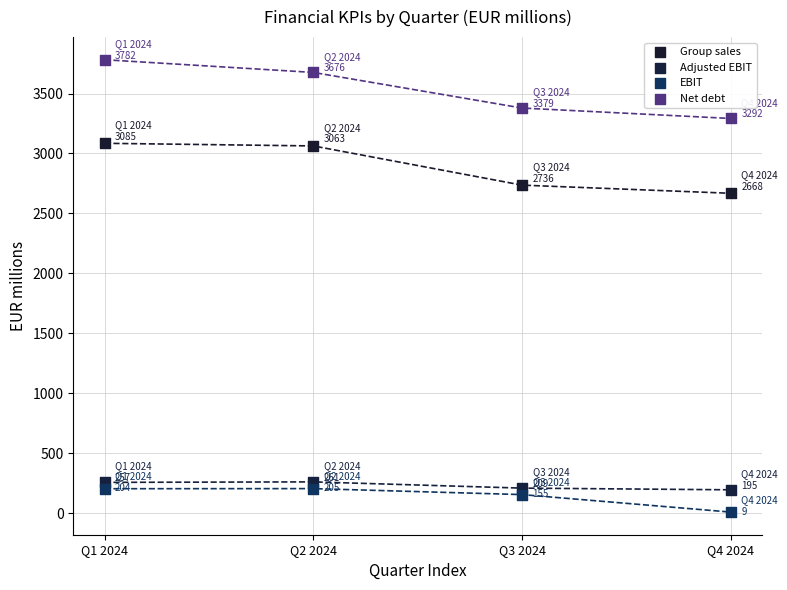

Across all data points, what is the range of Y values (max minus min)?

3773